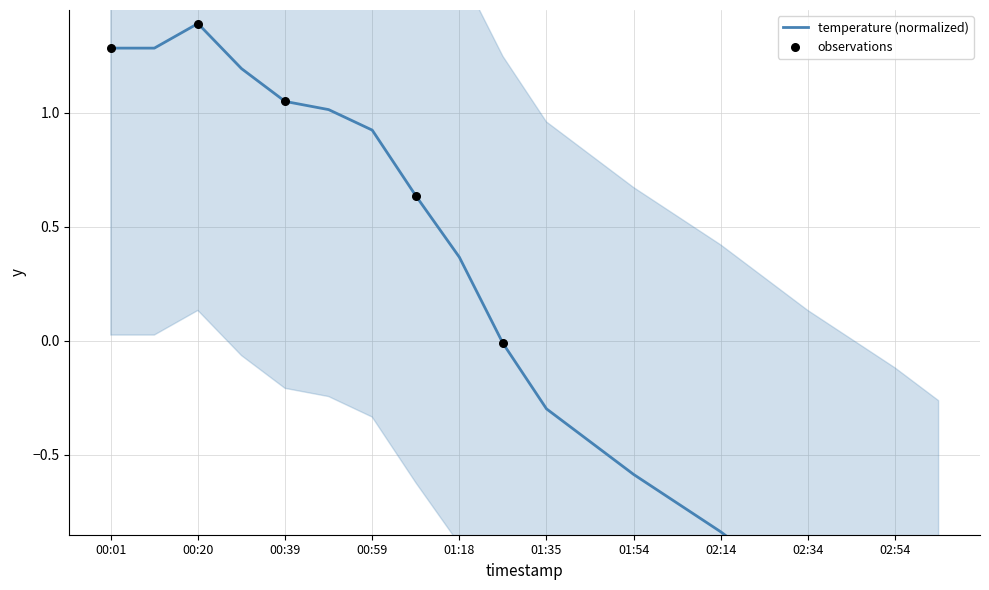

What is the change in value from 01:54 to 02:24?

-0.4